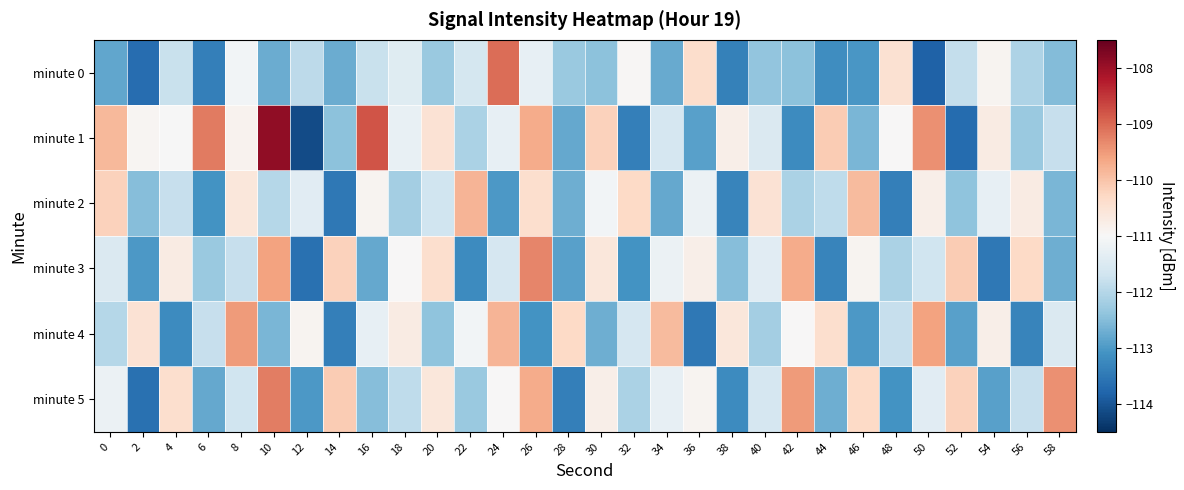

At which category is the sum across all series the highest?

26